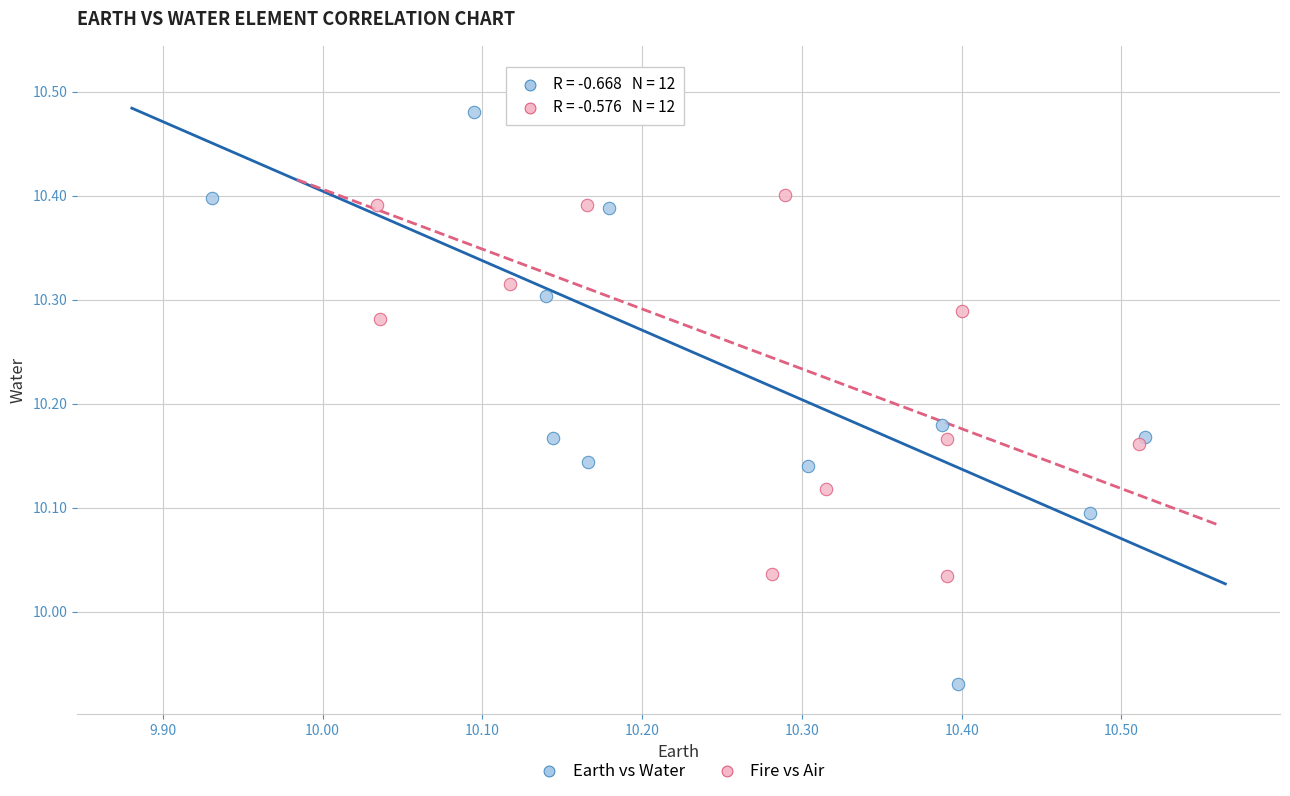

Which series has the widest spread of Y values?

Earth vs Water